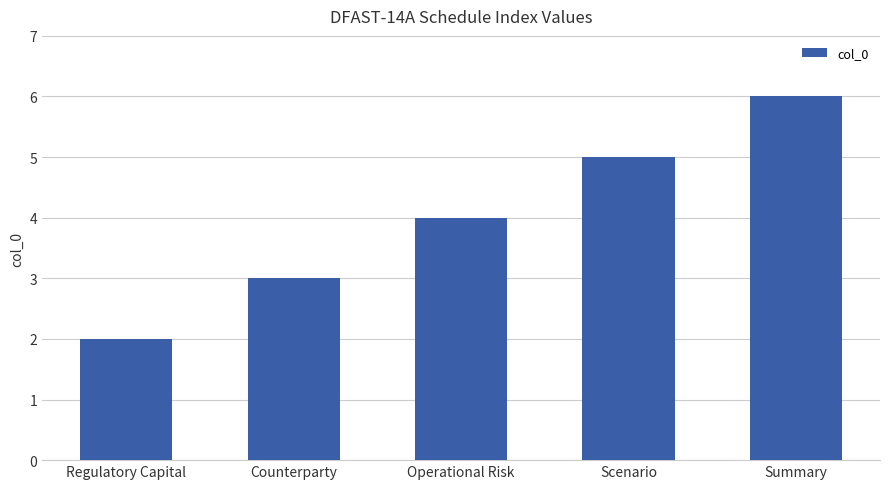

Reading left to right, list all the values displayed in this chart.

2	3	4	5	6